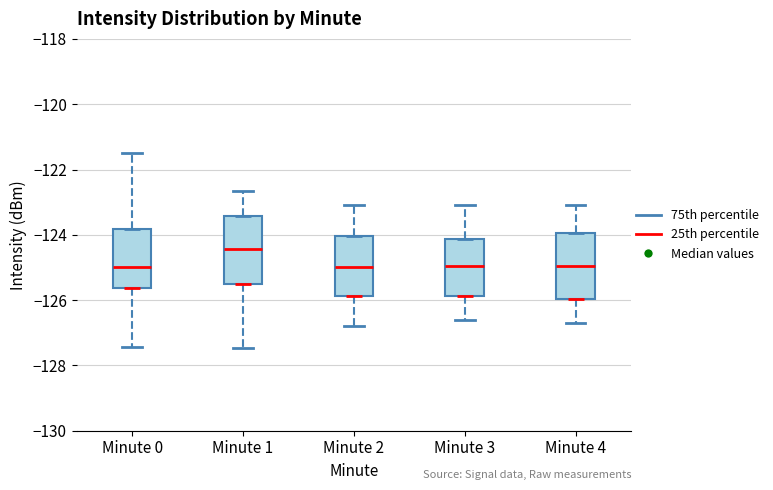

Where does the upper whisker of the box for Minute 3 end on the y-axis? The values are not printed on the chart, so give them approximately, as read against the axis.

-123.0